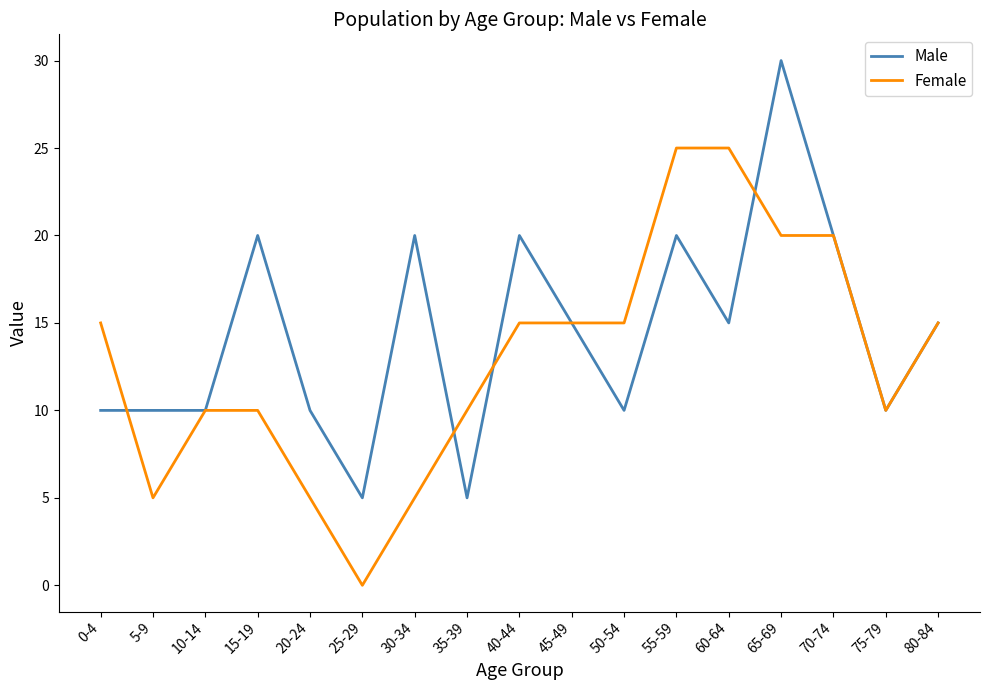

What is the spread (max minus min) of values at 50-54?

5